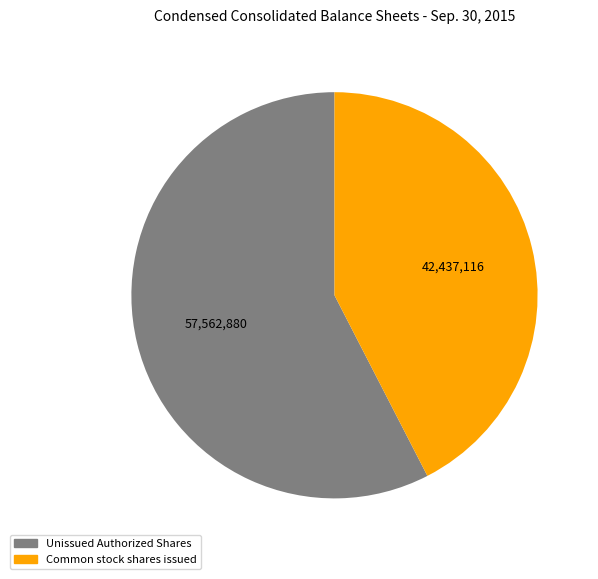

What is the ratio of the value at Common stock shares issued to the value at Unissued Authorized Shares?

0.7